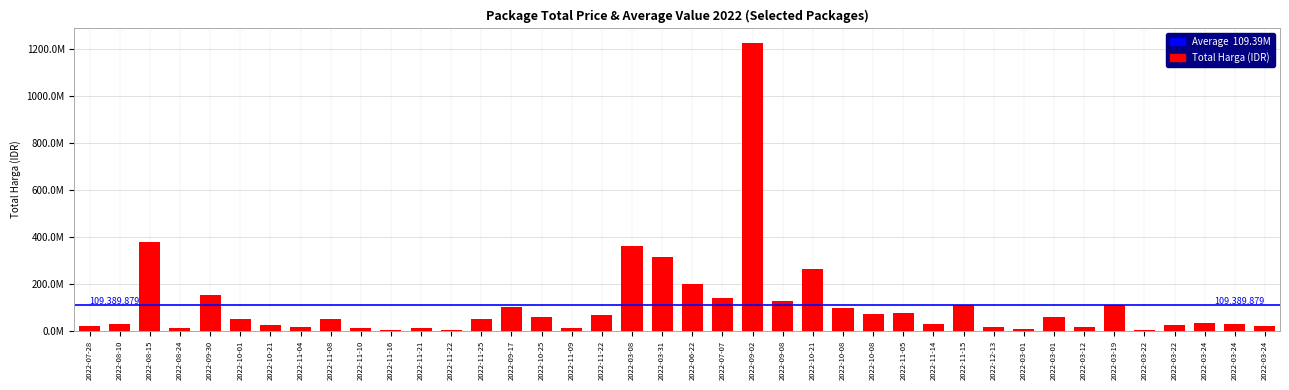

Count the number of values greater than 48140000.

19